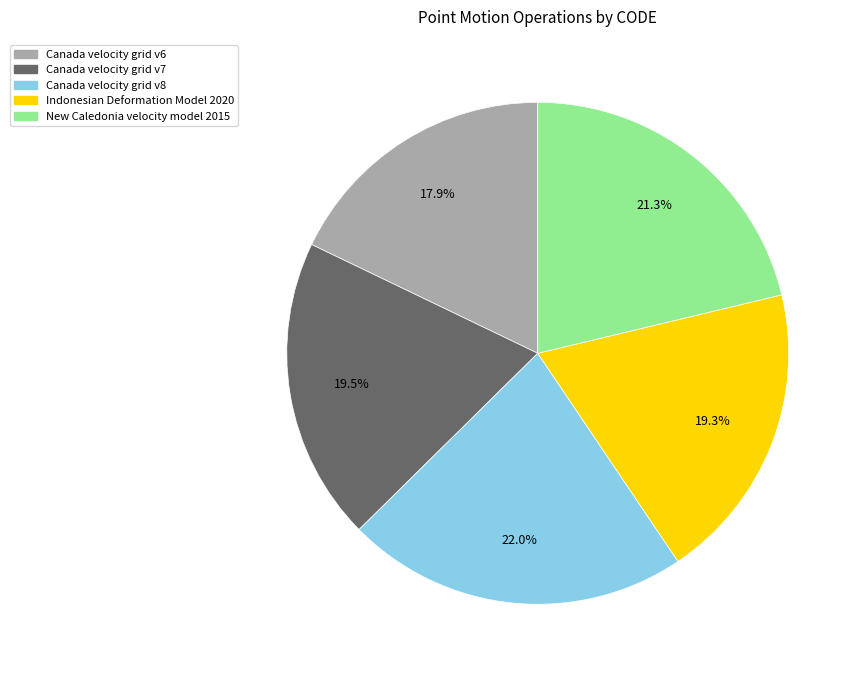

How many slices are in this pie chart?

5